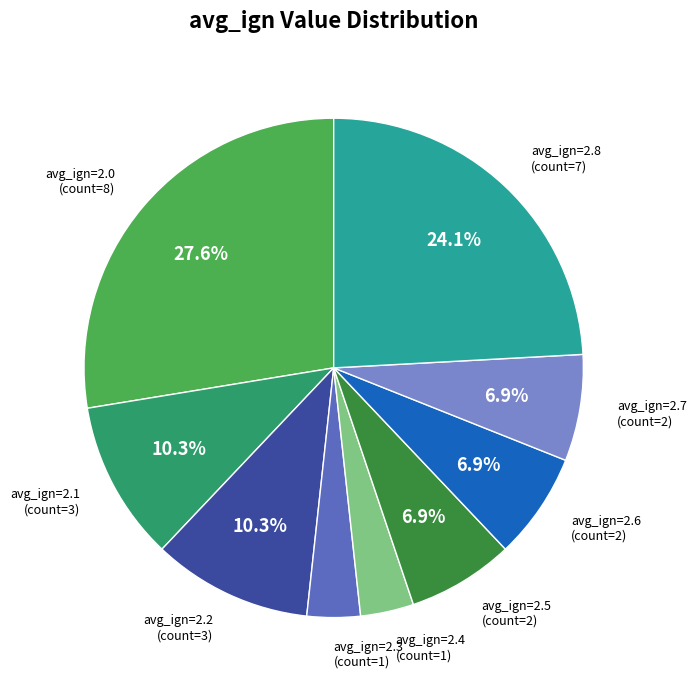

Do avg_ign=2.1 and avg_ign=2.2 together represent more than half of the pie?

No